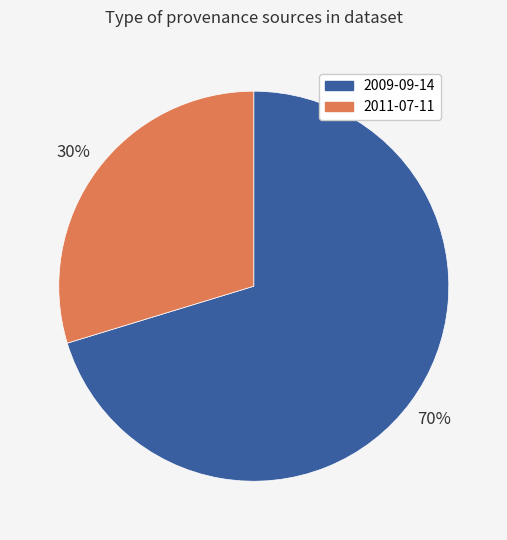

Is it true that 2011-07-11 is 30% of the pie?

True